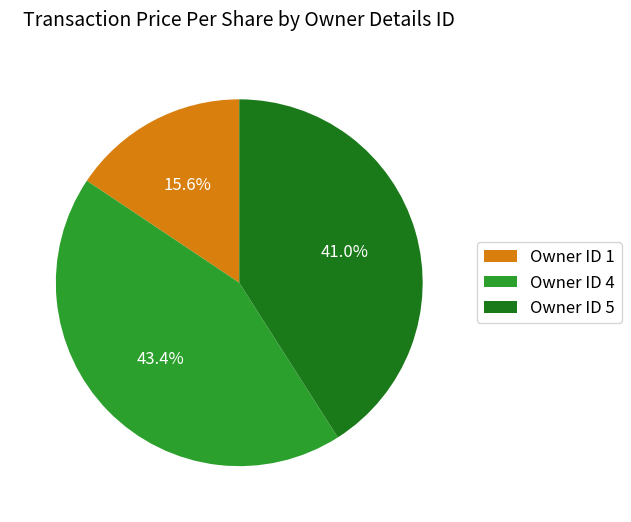

What is the total percentage of Owner ID 1 and Owner ID 4?

59.0%